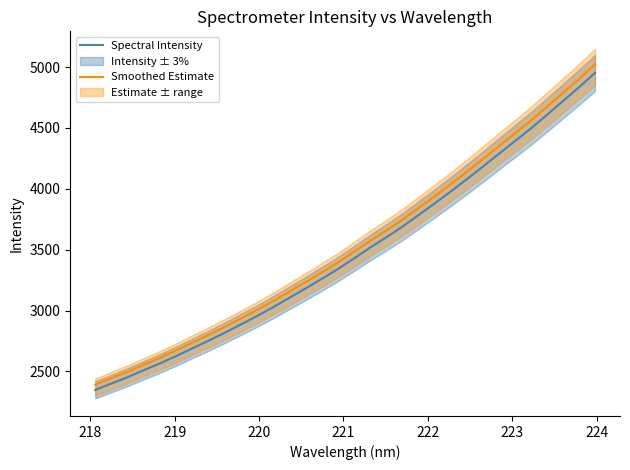

Rank the series by their maximum value, from highest to lowest.

Smoothed Estimate, Spectral Intensity